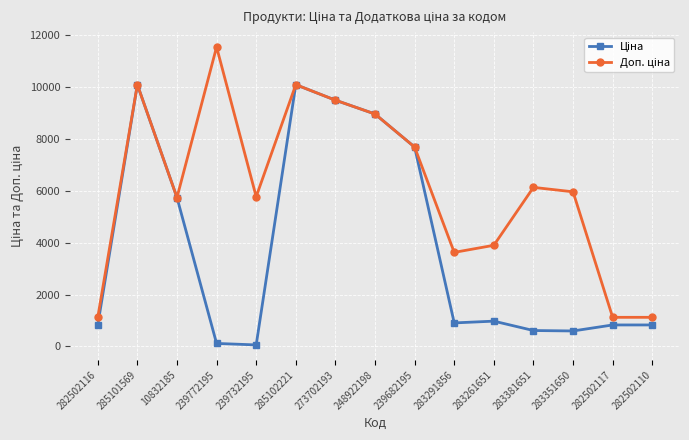

What is the spread (max minus min) of values at 282502110?

293.9